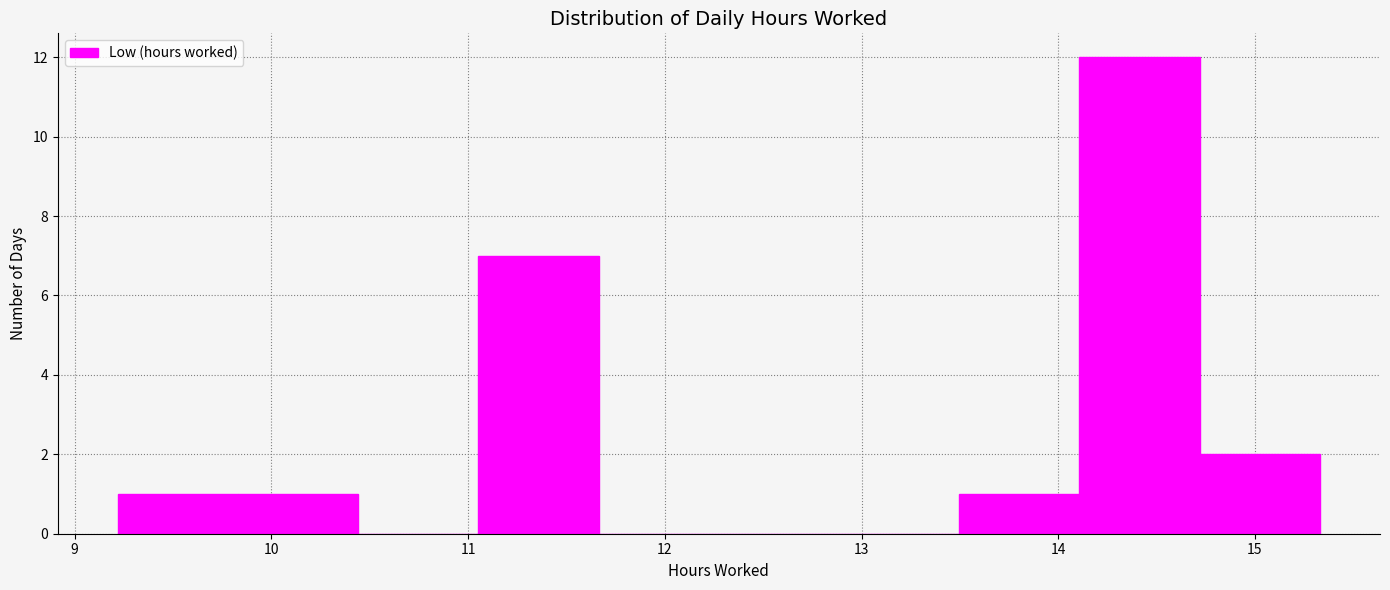

Reading left to right, list every bar in this chart as the range it spans on the x-axis followed by its height. Neither the bar edges nor the heights are printed on the chart, so give them approximately, as read against the axes.

9.2 to 9.8: 1
9.8 to 10.4: 1
10.4 to 11.1: 0
11.1 to 11.7: 7
11.7 to 12.3: 0
12.3 to 12.9: 0
12.9 to 13.5: 0
13.5 to 14.1: 1
14.1 to 14.7: 12
14.7 to 15.3: 2